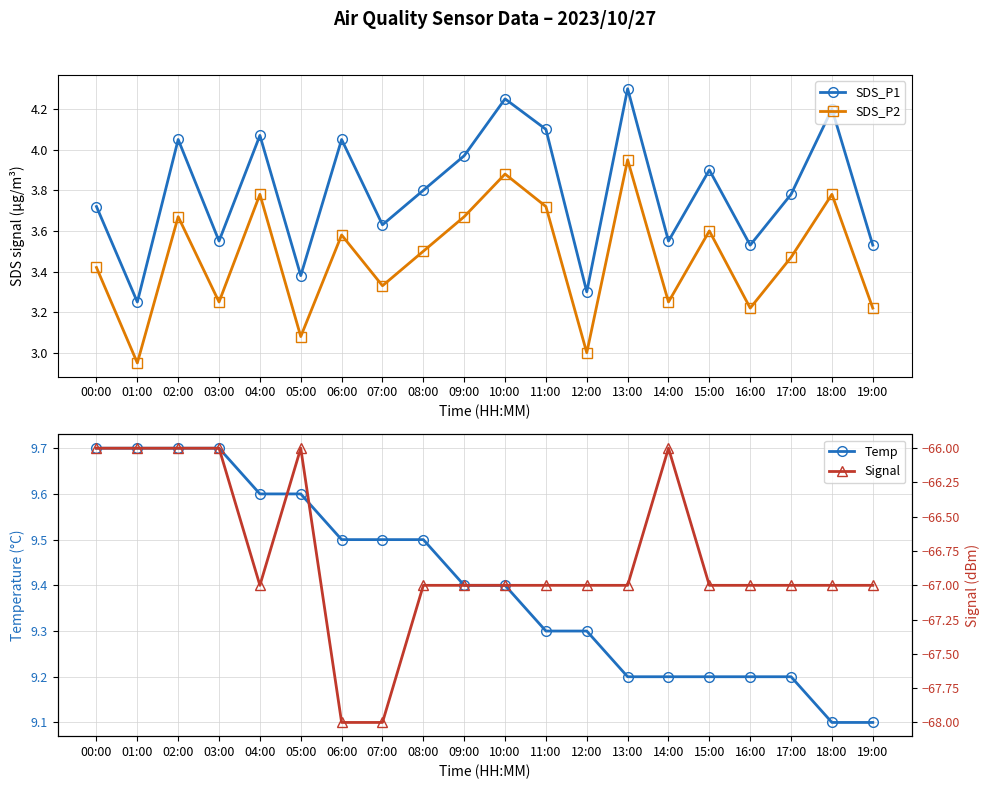

What is the smallest value displayed?

-68.0